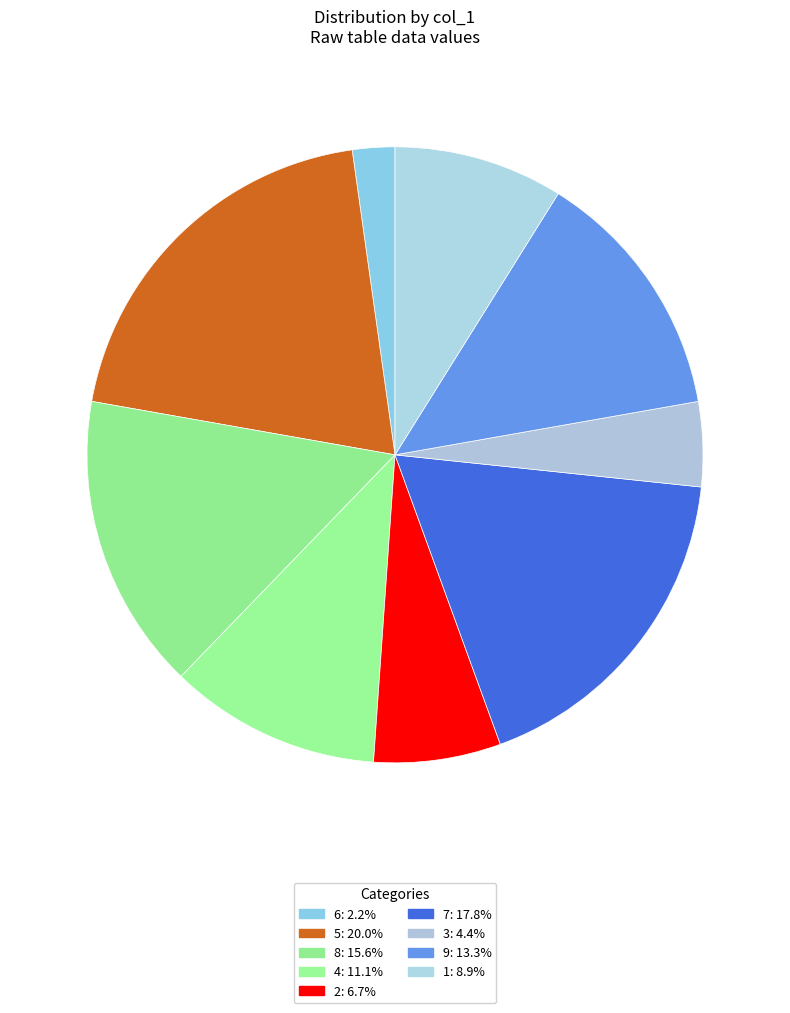

How many slices are in this pie chart?

9